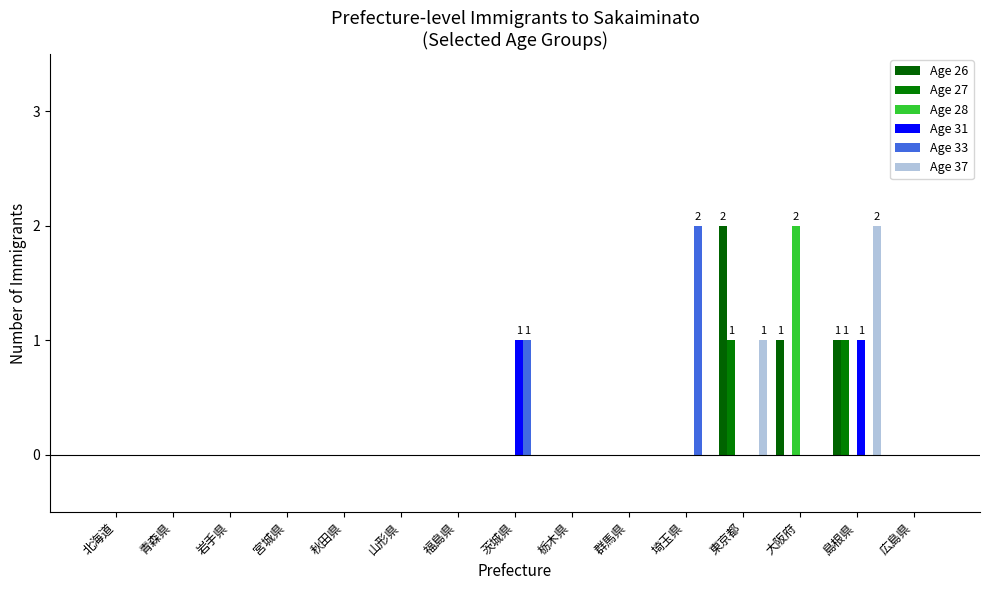

The value of Age 27 at 群馬県 is 1. True or false?

False